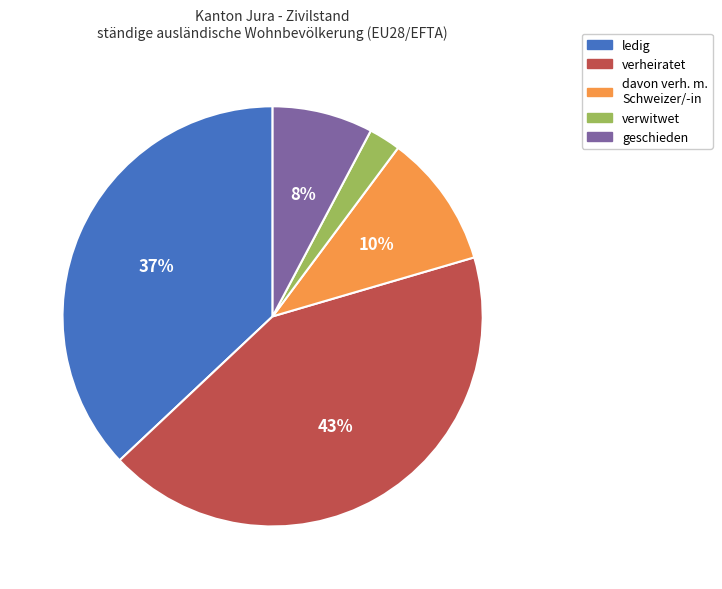

Is the sum of geschieden and verwitwet greater than half?

No